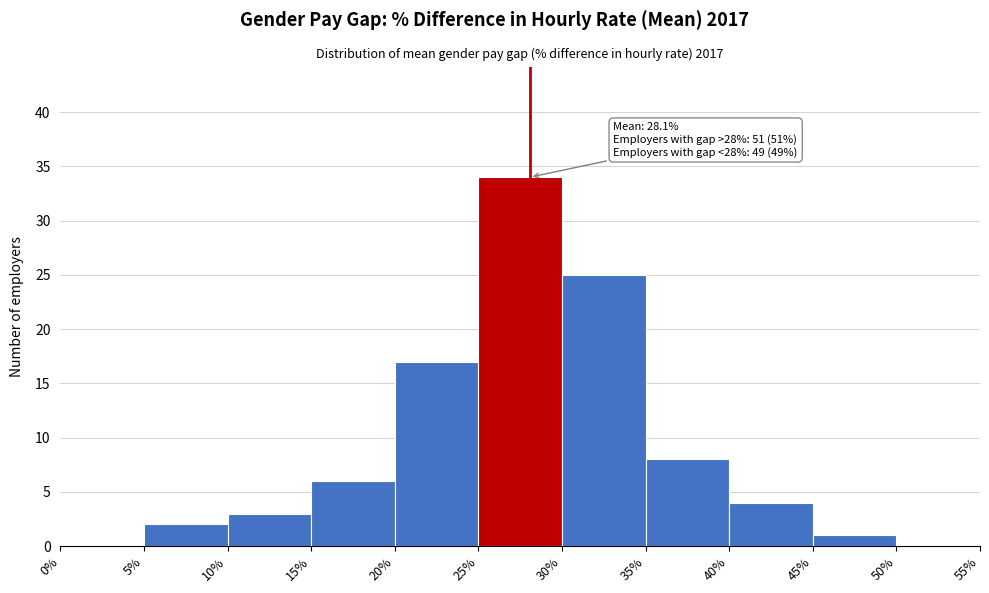

Over which range of the x-axis is the bar tallest?

25% to 30%